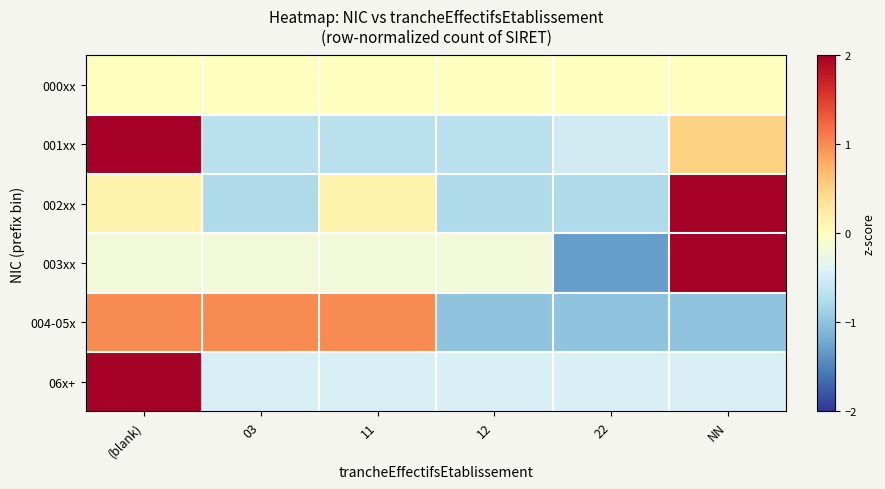

At NN, list the series in order from largest to smallest.

003xx, 002xx, 001xx, 000xx, 06x+, 004-05x